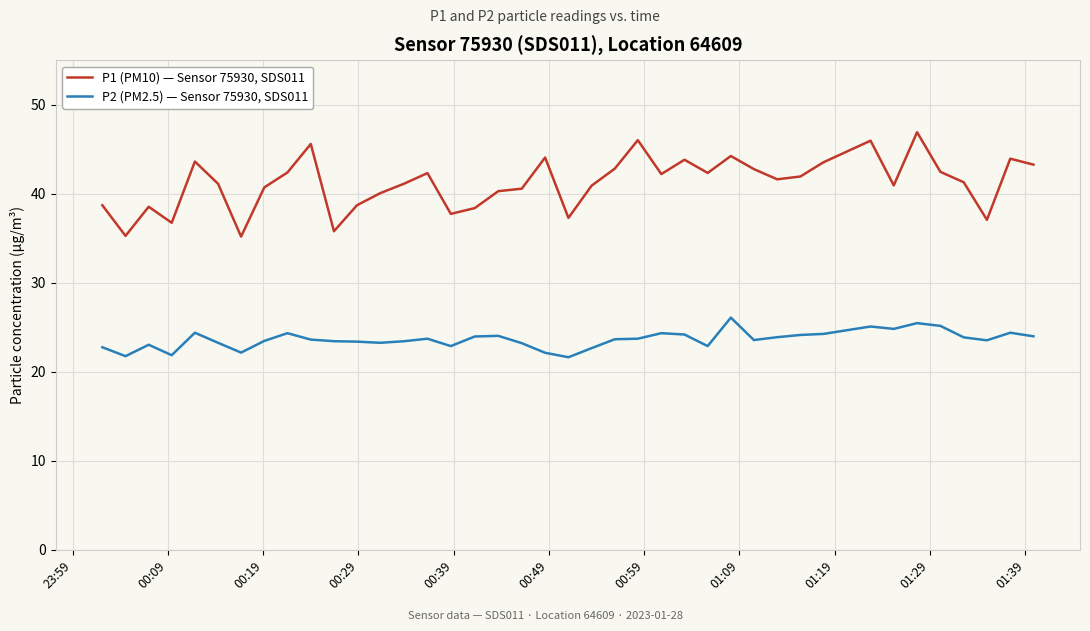

True or false: P2 (PM2.5) — Sensor 75930, SDS011 and P1 (PM10) — Sensor 75930, SDS011 intersect in this chart.

False